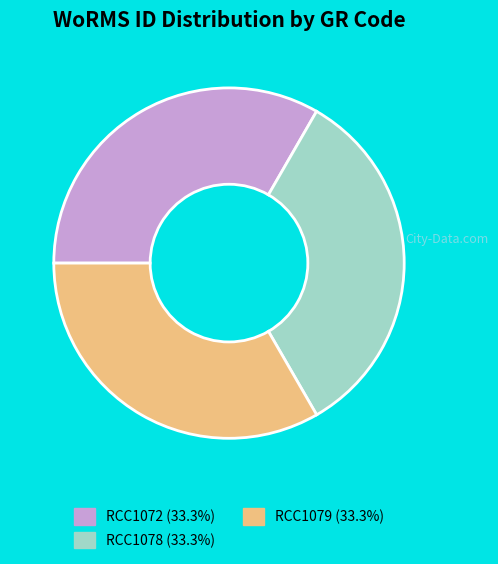

Combined, do RCC1078 and RCC1072 account for over 50%?

Yes